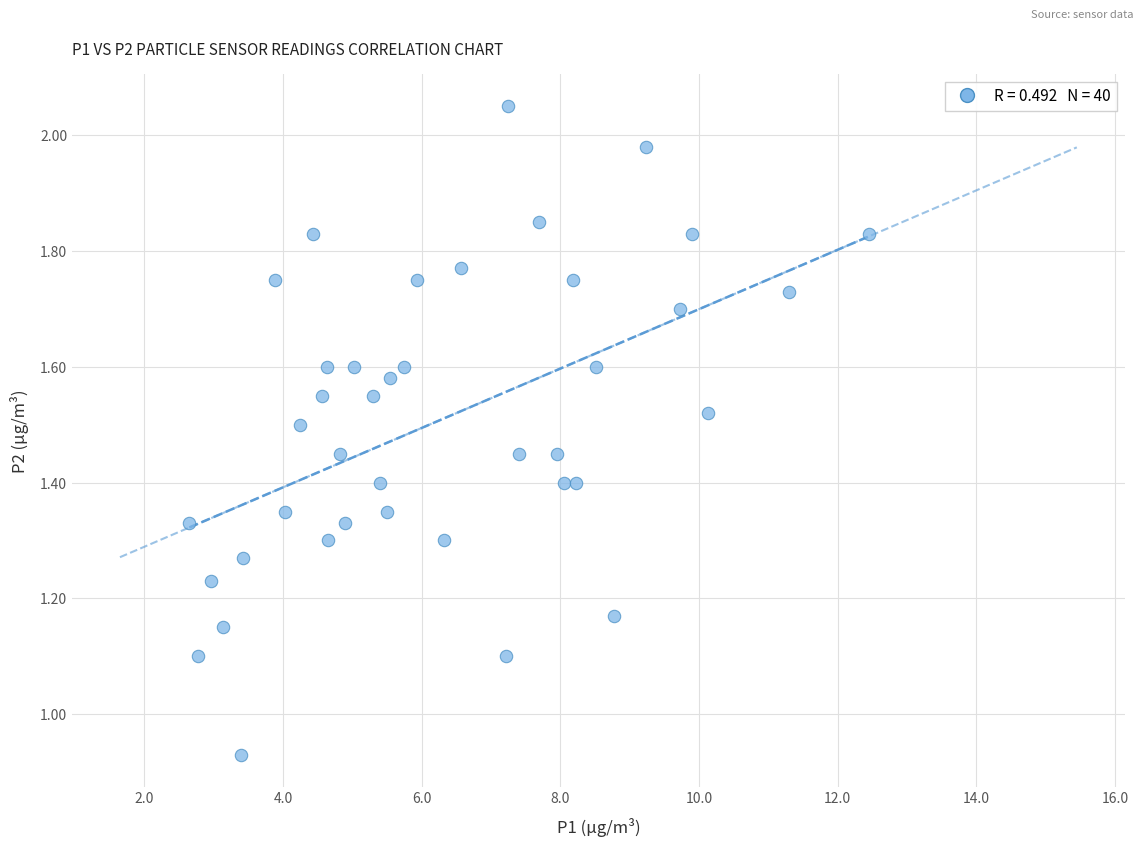

What is the range of X values (max minus min)?

9.8